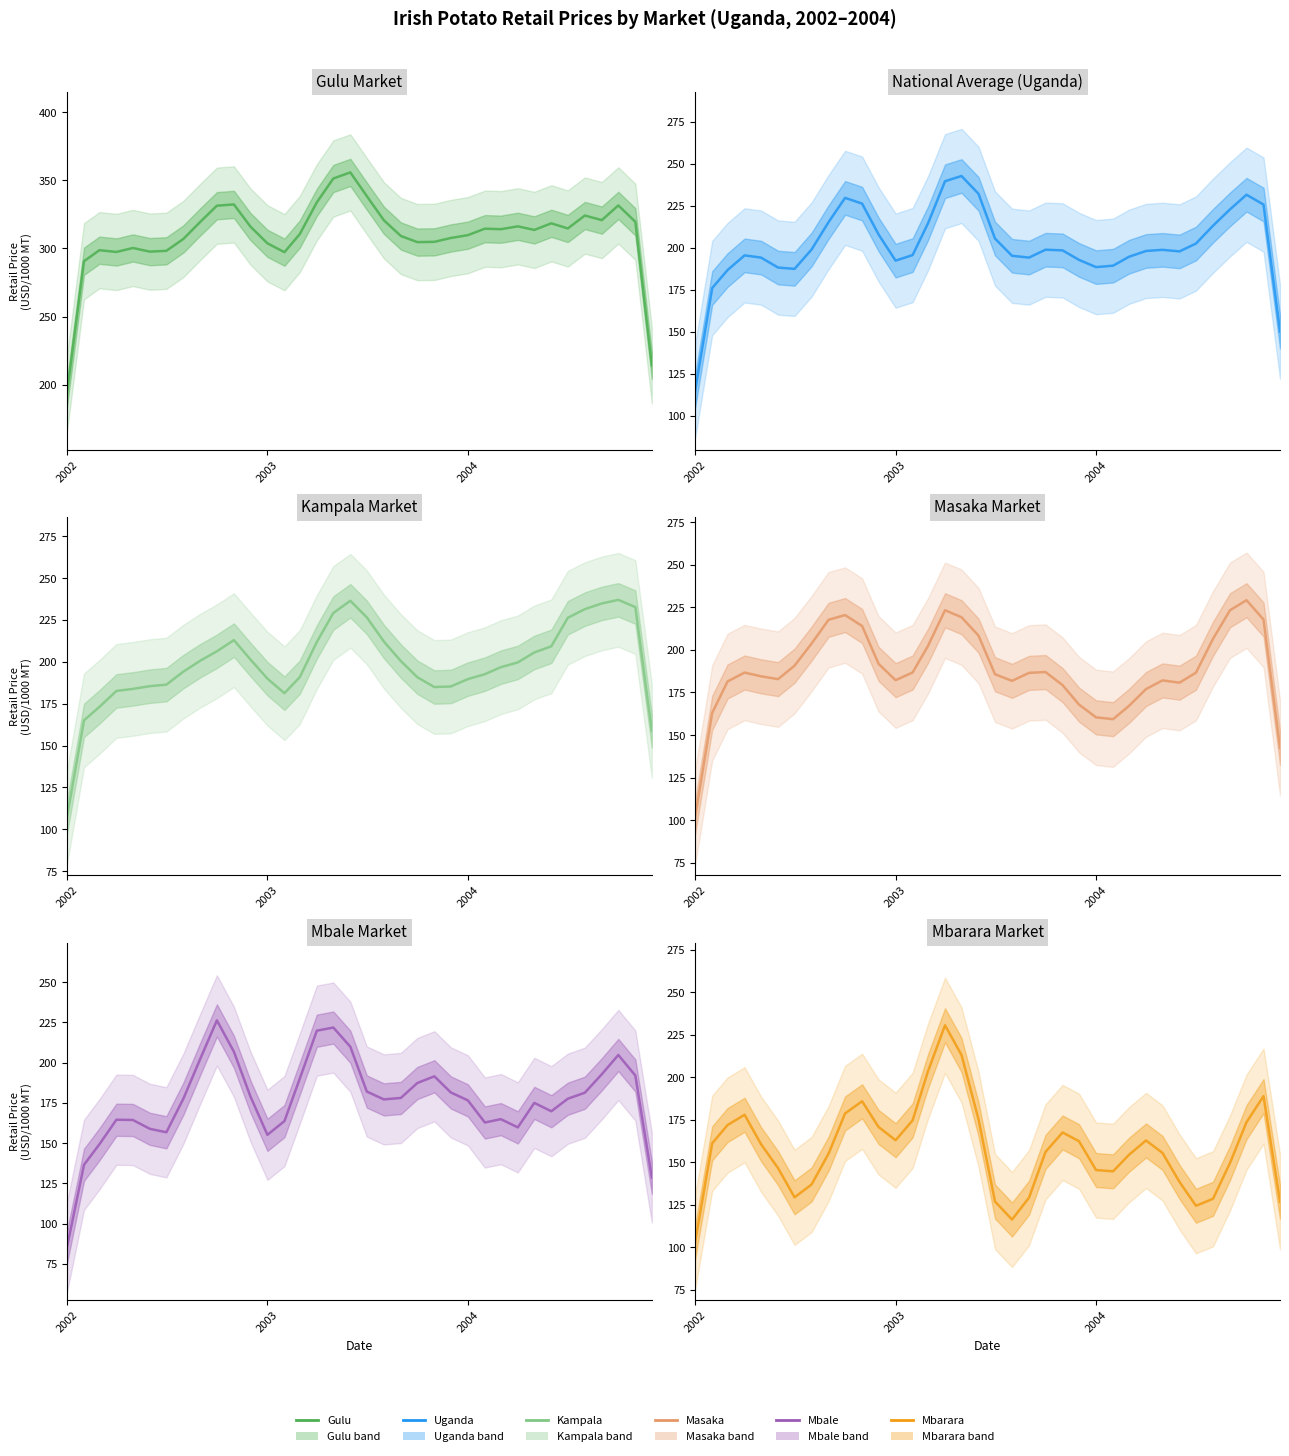

The value of kampala at 3 is 243.0. True or false?

False